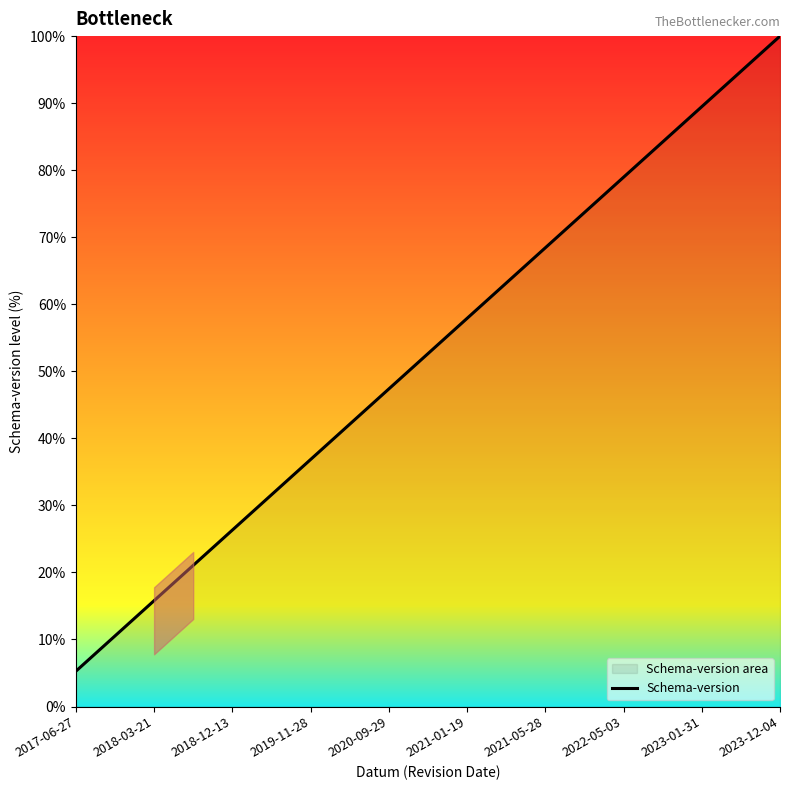

How many data points are above 52?

10